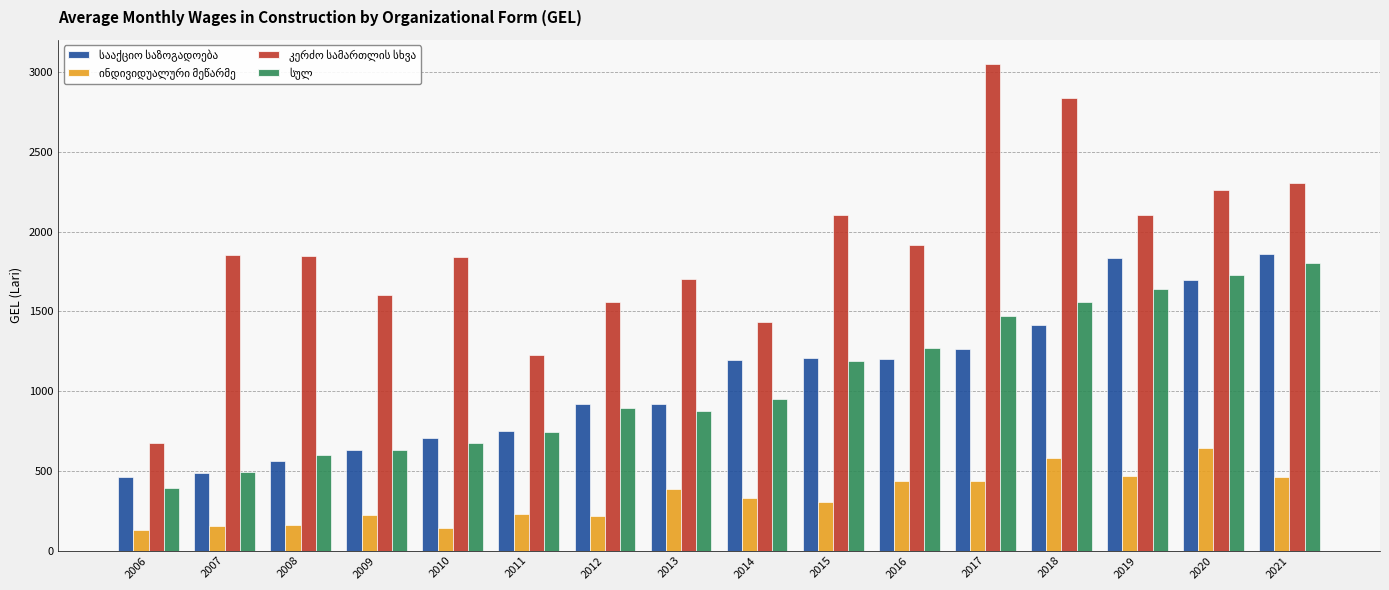

What is the greatest value displayed?

3052.5